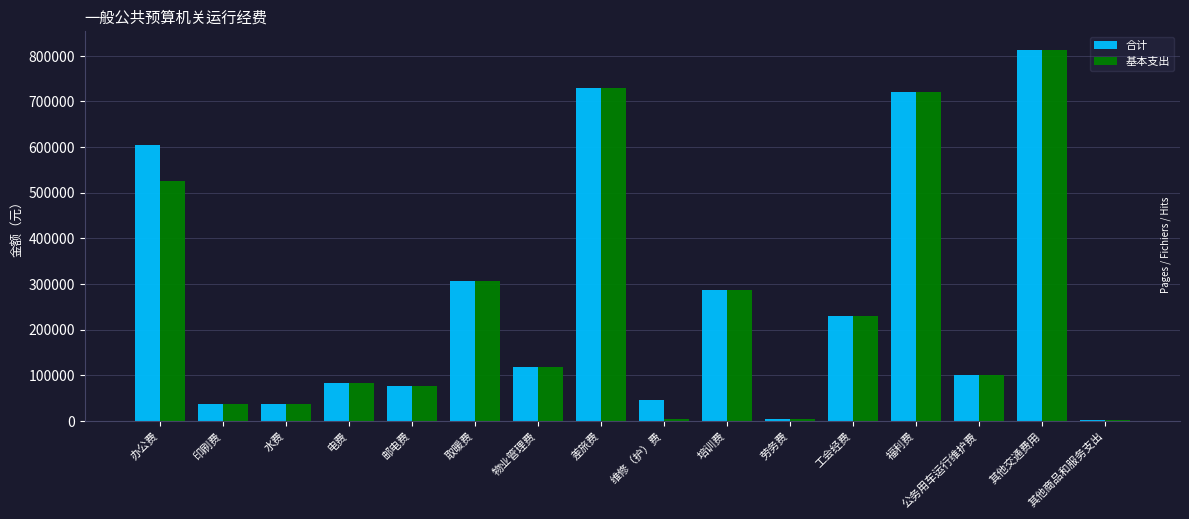

Which series has the largest total across all categories?

合计